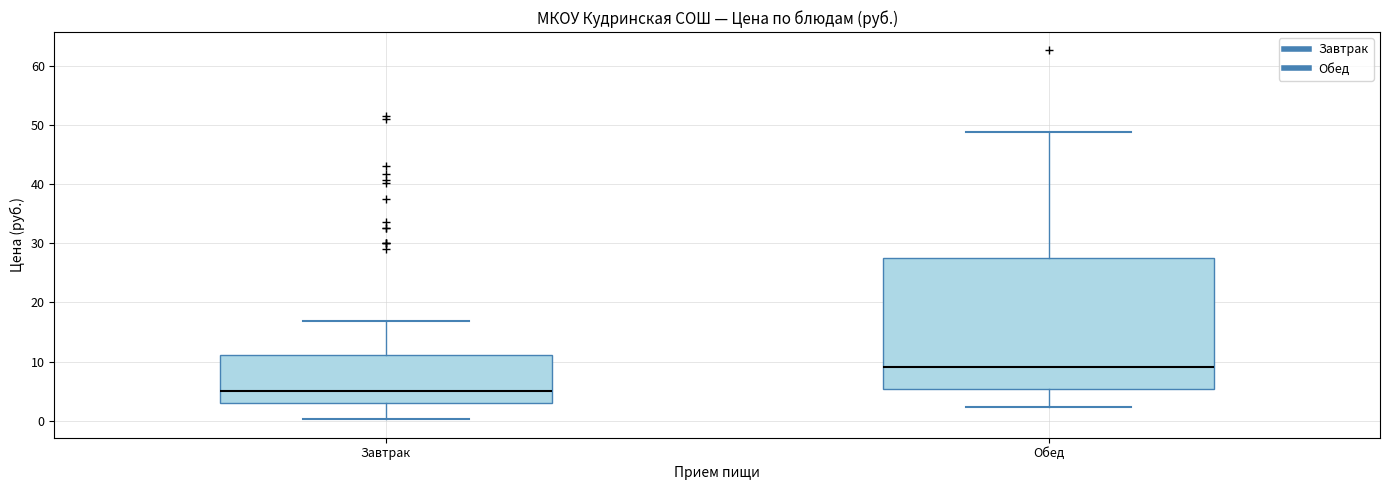

Which box is the tallest, from its lower edge to its upper edge?

Обед